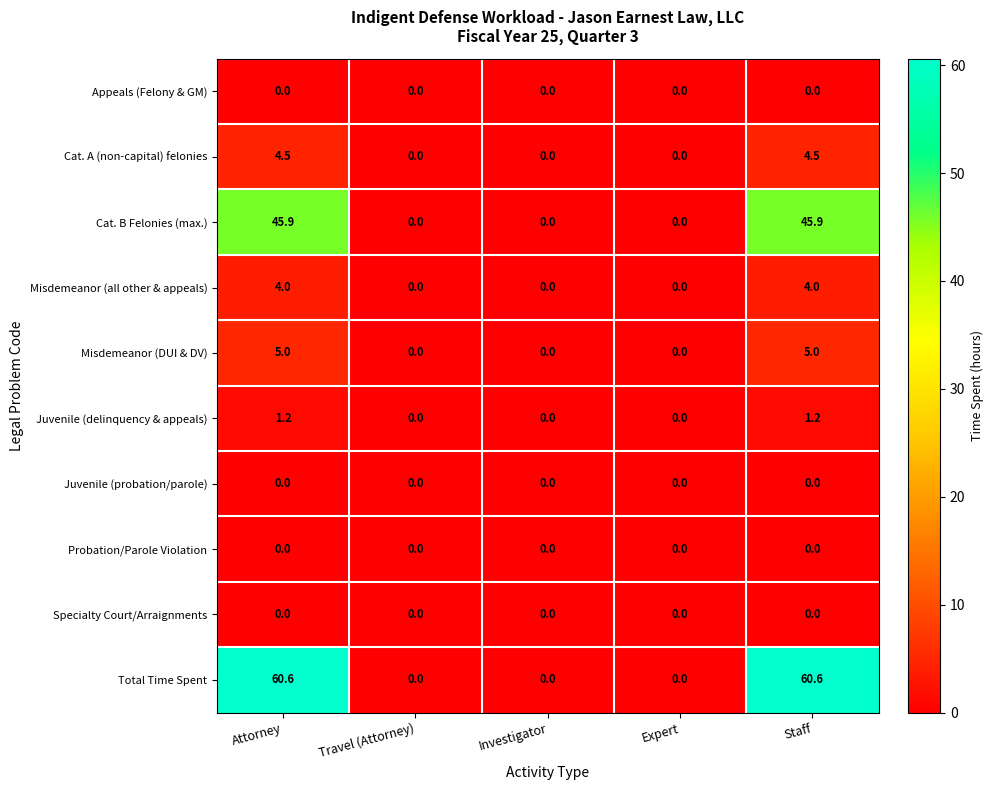

At how many categories does at least one series exceed 22?

2